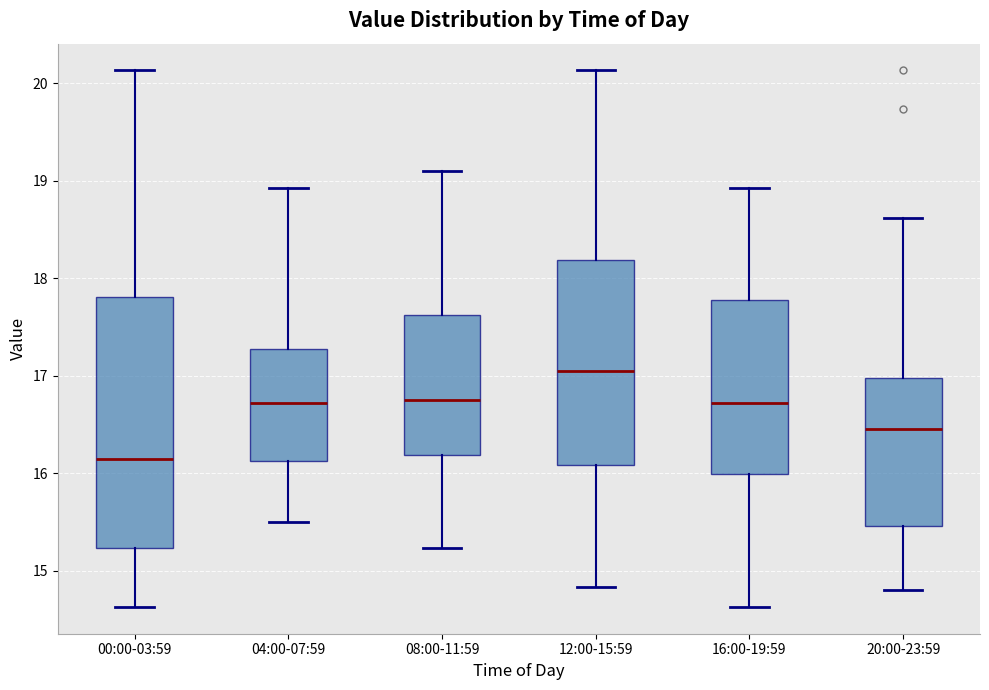

Reading left to right, read every box against the y-axis: the position of its median line, the range the box covers, and the ends of its whiskers. The values are not printed on the chart, so give them approximately, as read against the axis.

00:00-03:59: median 16.2, box 15.2 to 17.8, whiskers 14.6 to 20.1
04:00-07:59: median 16.7, box 16.1 to 17.3, whiskers 15.5 to 18.9
08:00-11:59: median 16.8, box 16.2 to 17.6, whiskers 15.2 to 19.1
12:00-15:59: median 17.1, box 16.1 to 18.2, whiskers 14.8 to 20.1
16:00-19:59: median 16.7, box 16.0 to 17.8, whiskers 14.6 to 18.9
20:00-23:59: median 16.5, box 15.5 to 17.0, whiskers 14.8 to 18.6